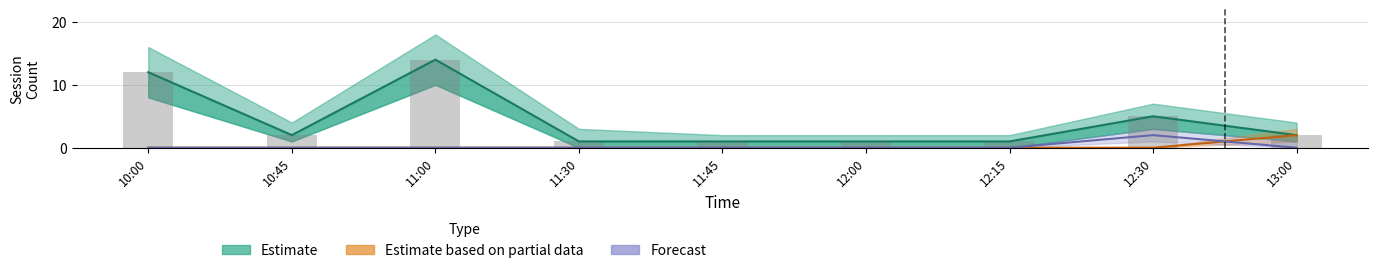

Where is Estimate nearest to the value 7?

12:30